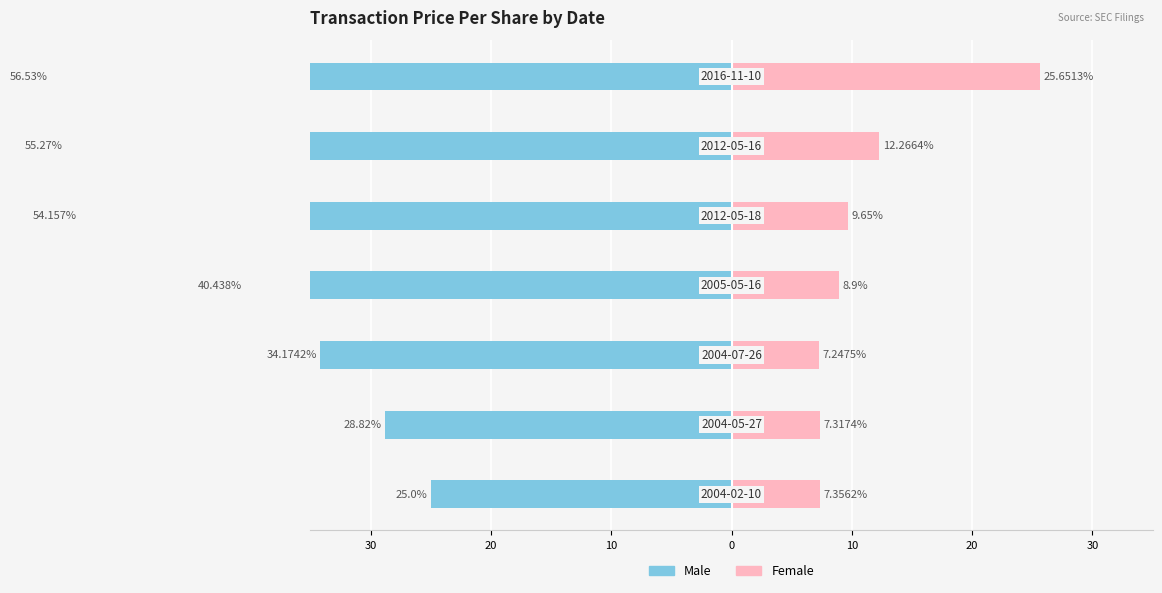

Which series has the widest spread of values?

Male